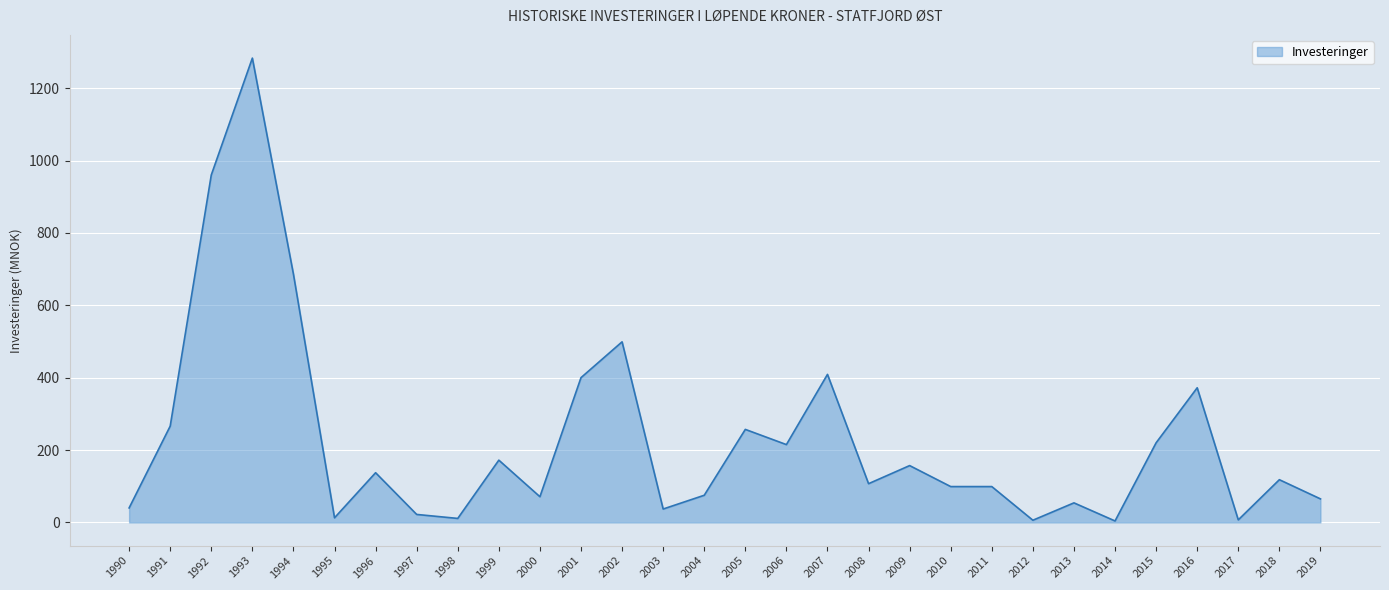

Which has a higher value, 2010 or 1992?

1992